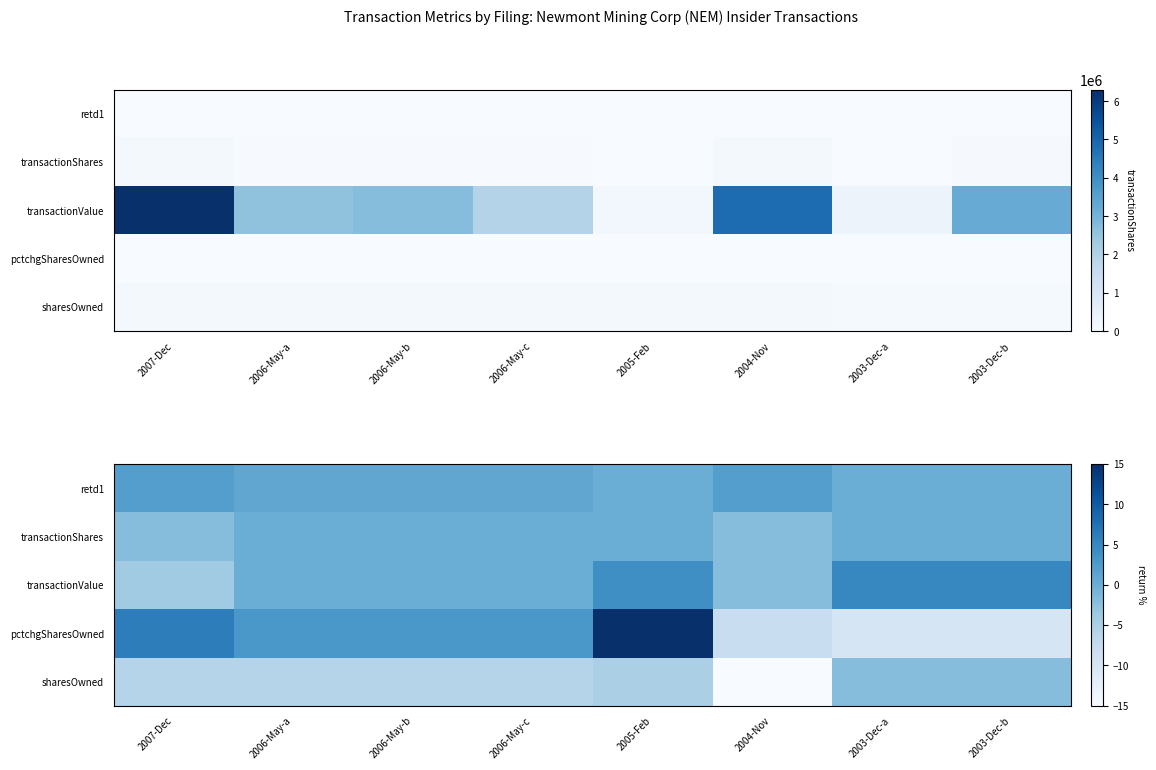

How many categories are shown in the chart?

8